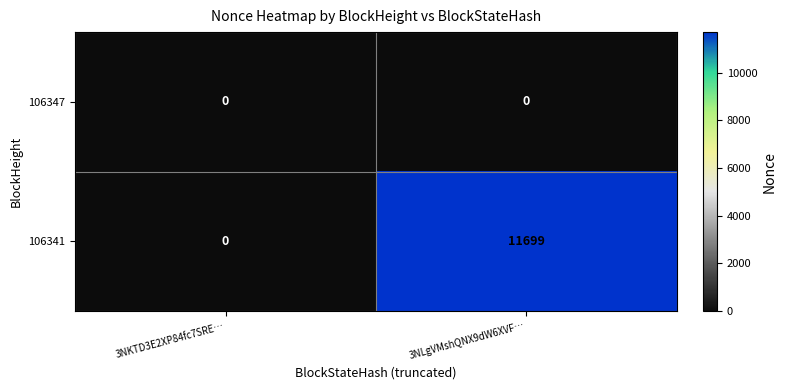

Count the number of data series in this chart.

2